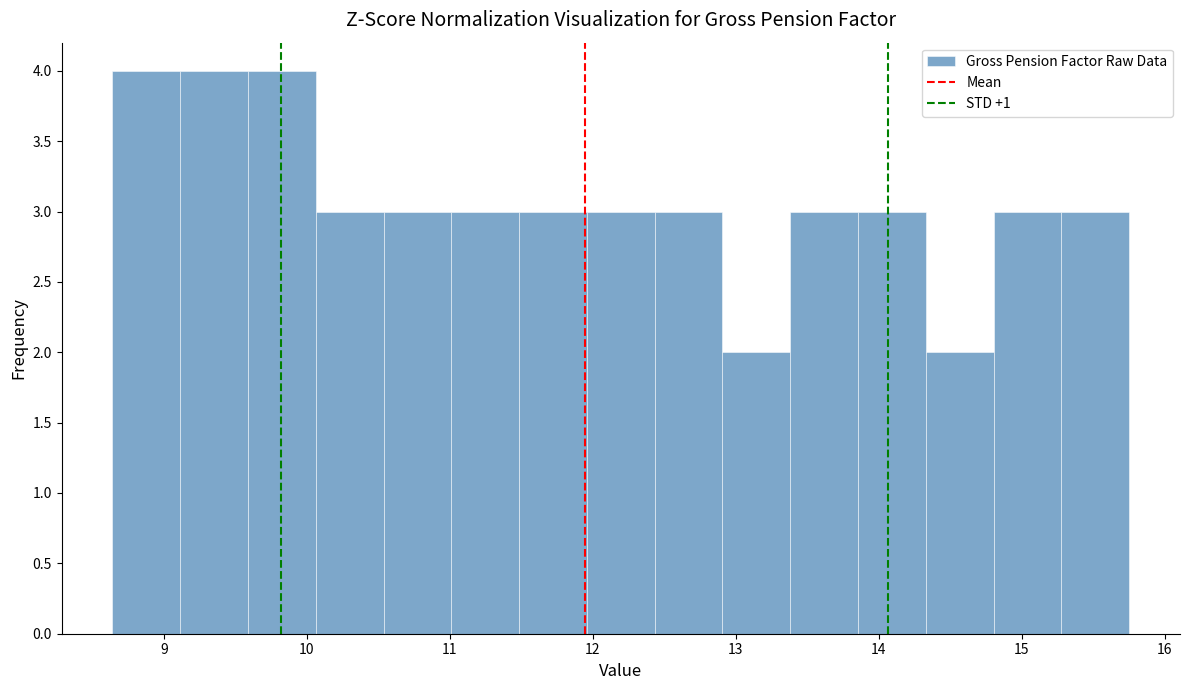

Reading left to right, transcribe this chart: for each bar, give the range it covers on the x-axis and its height. Neither the bar edges nor the heights are printed on the chart, so give them approximately, as read against the axes.

8.6 to 9.1: 4
9.1 to 9.6: 4
9.6 to 10.1: 4
10.1 to 10.5: 3
10.5 to 11.0: 3
11.0 to 11.5: 3
11.5 to 12.0: 3
12.0 to 12.4: 3
12.4 to 12.9: 3
12.9 to 13.4: 2
13.4 to 13.9: 3
13.9 to 14.3: 3
14.3 to 14.8: 2
14.8 to 15.3: 3
15.3 to 15.8: 3